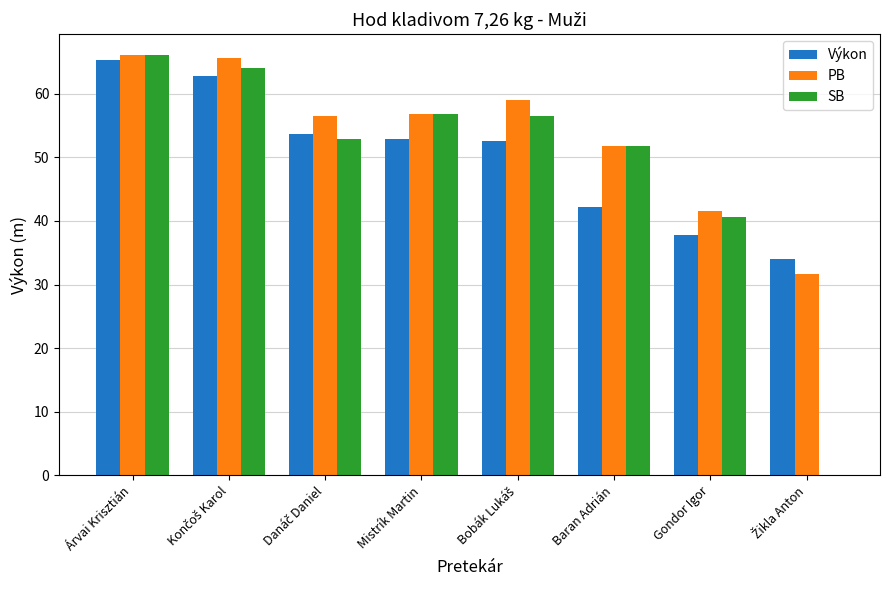

What is the approximate value of PB at Baran Adrián?

51.7